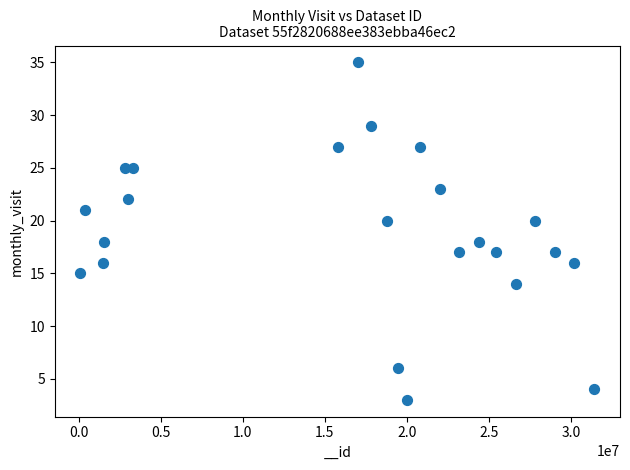

List the coordinates of all points as (X, Y) pairs, reading left to right.

(120029, 15)  (385975, 21)  (1501783, 16)  (1583603, 18)  (2862808, 25)  (3023797, 22)  (3350571, 25)  (15814301, 27)  (17027291, 35)  (17847896, 29)  (18776960, 20)  (19447140, 6)  (20018751, 3)  (20826346, 27)  (22014031, 23)  (23216429, 17)  (24378128, 18)  (25469275, 17)  (26686430, 14)  (27826517, 20)  (29025540, 17)  (30171353, 16)  (31432588, 4)